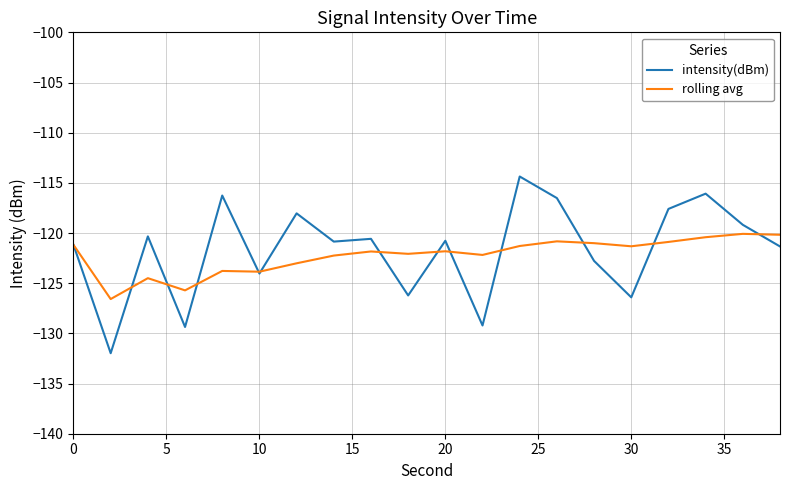

What is the average value of the rolling avg series?

-122.2